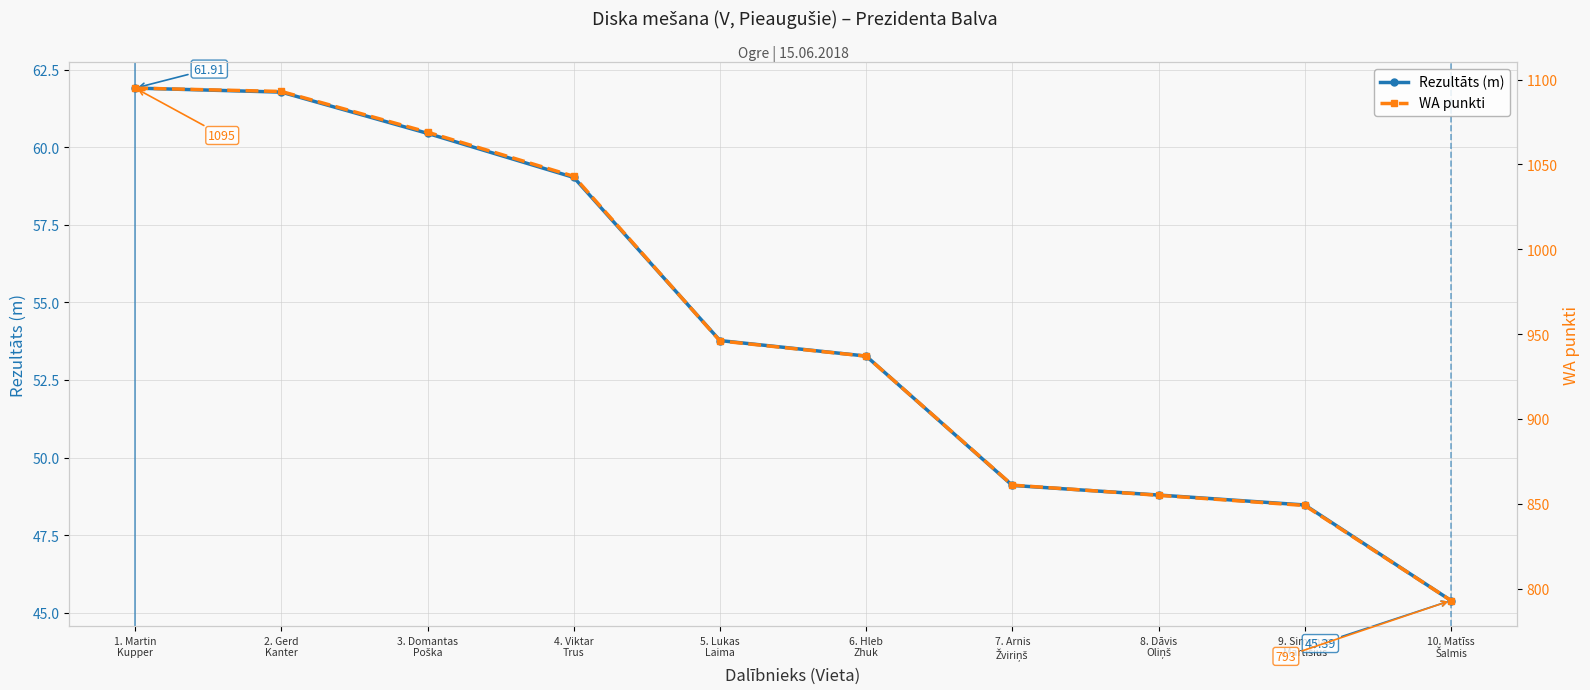

What value does the Rezultāts (m) series have at 1. Martin
Kupper?

61.9